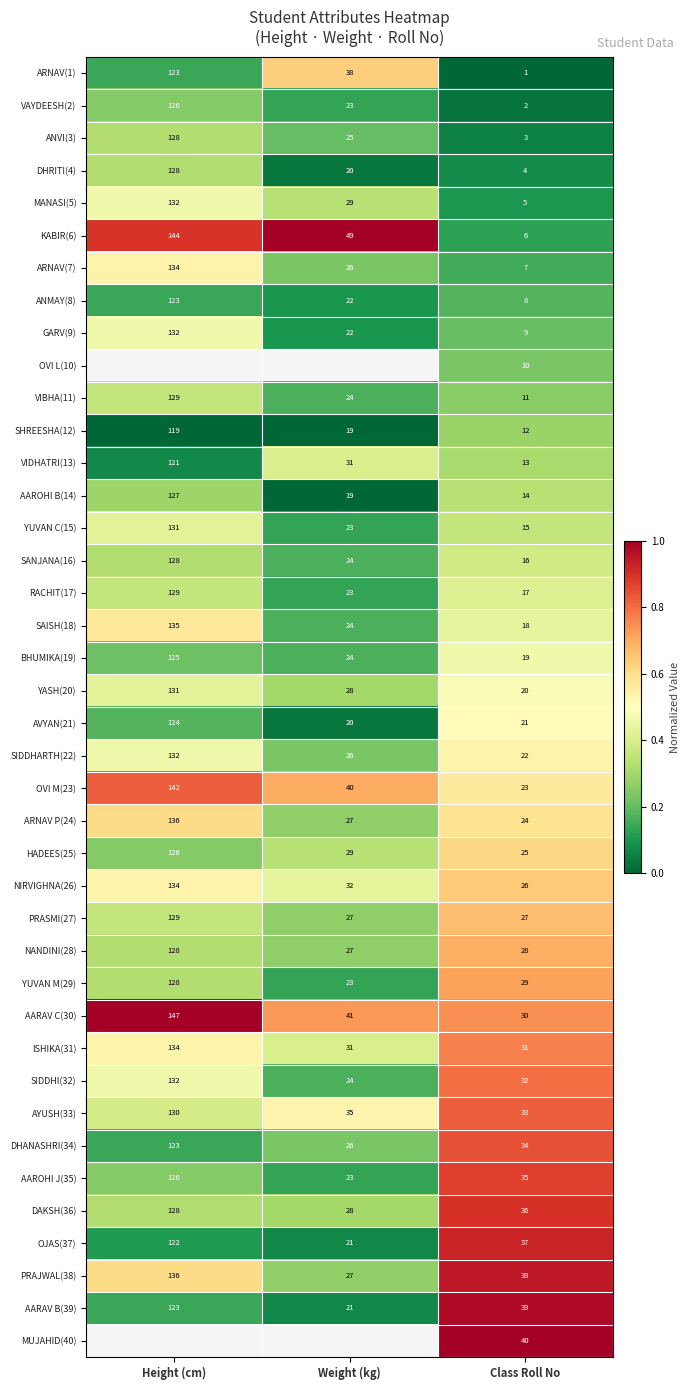

List the labels in order of DHRITI(4) value, largest first.

Height (cm), Weight (kg), Class Roll No